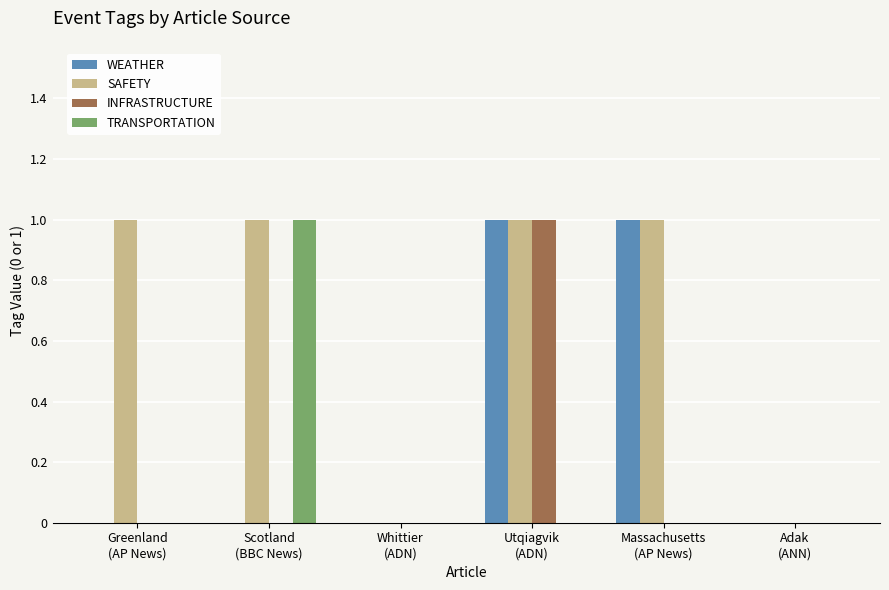

Is it true that WEATHER equals 1 at Utqiagvik
(ADN)?

True